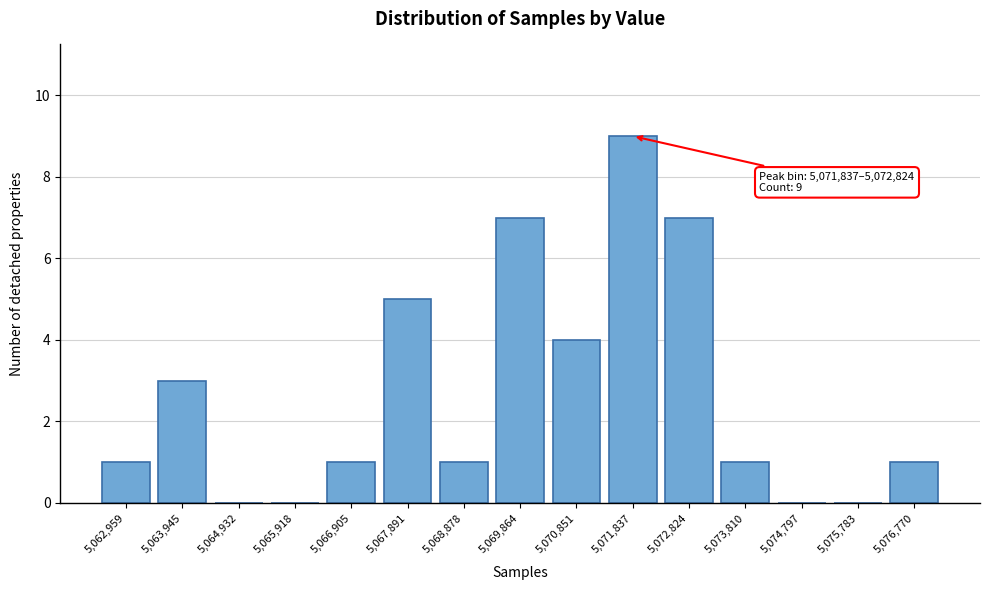

Reading right to left, what are all the values shown in this chart?

5,076,770=1	5,075,783=0	5,074,797=0	5,073,810=1	5,072,824=7	5,071,837=9	5,070,851=4	5,069,864=7	5,068,878=1	5,067,891=5	5,066,905=1	5,065,918=0	5,064,932=0	5,063,945=3	5,062,959=1